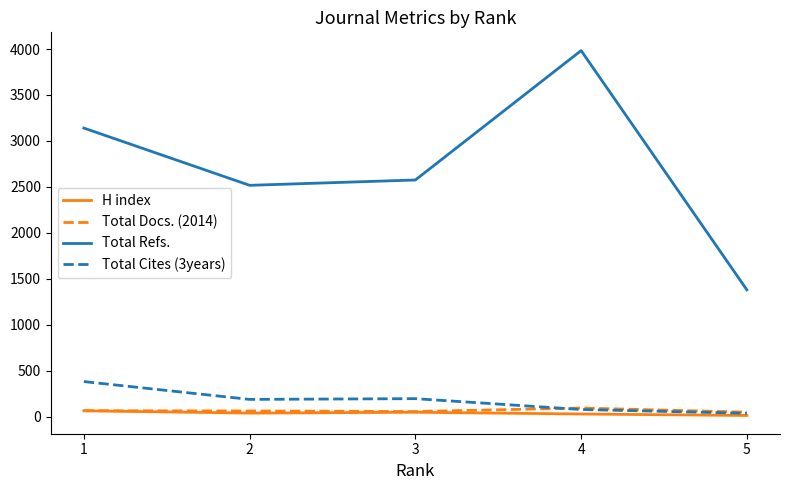

Which series has the largest total across all categories?

Total Refs.